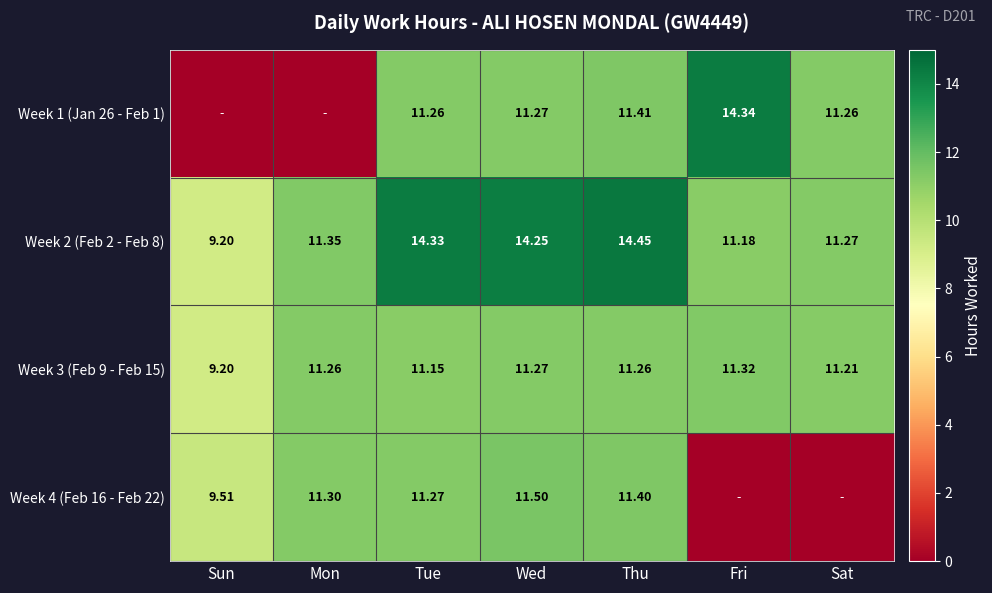

What is the difference between the Week 3 (Feb 9 - Feb 15) values at Thu and Sun?

2.1